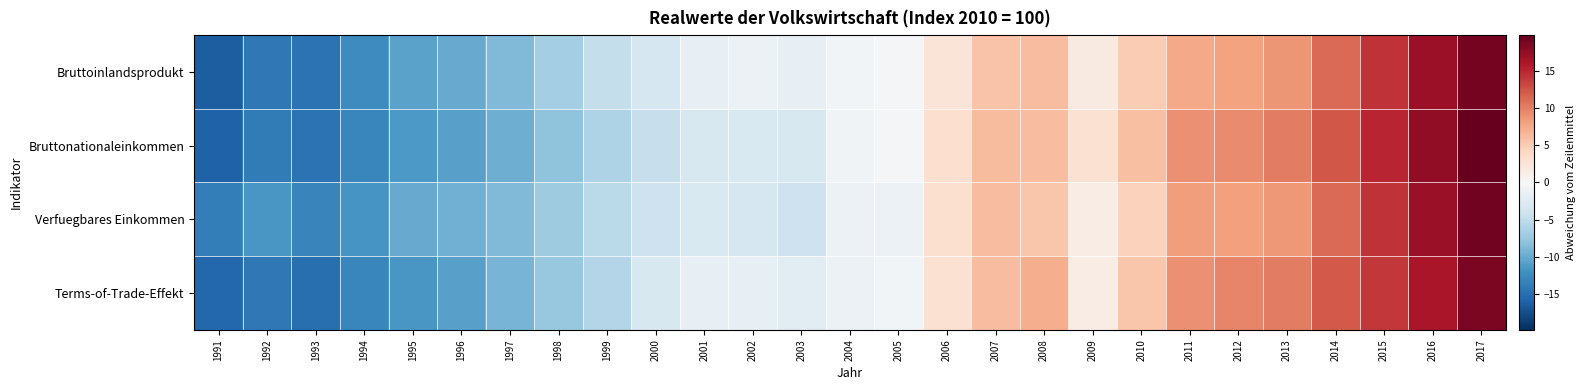

Reading left to right, what are all the values shown in this chart?

Bruttoinlandsprodukt: 1991=-16.3	1992=-14.1	1993=-14.5	1994=-12.4	1995=-10.6	1996=-10.0	1997=-8.8	1998=-6.7	1999=-4.7	2000=-3.2	2001=-1.7	2002=-1.2	2003=-1.6	2004=-0.5	2005=-0.4	2006=2.5	2007=5.7	2008=6.1	2009=1.8	2010=4.9	2011=7.5	2012=8.0	2013=8.8	2014=11.2	2015=14.2	2016=16.9	2017=18.9
Bruttonationaleinkommen: 1991=-15.9	1992=-13.9	1993=-14.5	1994=-12.9	1995=-11.4	1996=-10.7	1997=-9.7	1998=-7.9	1999=-6.2	2000=-4.6	2001=-3.2	2002=-3.0	2003=-3.2	2004=-0.6	2005=-0.3	2006=3.4	2007=6.3	2008=6.2	2009=3.1	2010=6.0	2011=9.1	2012=9.3	2013=10.1	2014=12.2	2015=15.1	2016=17.5	2017=19.8
Verfuegbares Einkommen: 1991=-13.7	1992=-11.5	1993=-13.0	1994=-11.6	1995=-10.0	1996=-9.5	1997=-8.7	1998=-7.0	1999=-5.4	2000=-4.1	2001=-3.0	2002=-3.4	2003=-4.0	2004=-1.1	2005=-1.1	2006=3.1	2007=6.1	2008=5.4	2009=1.4	2010=4.6	2011=8.3	2012=8.2	2013=8.5	2014=11.2	2015=14.3	2016=17.0	2017=19.1
Terms-of-Trade-Effekt: 1991=-15.6	1992=-14.1	1993=-14.8	1994=-12.9	1995=-11.5	1996=-10.8	1997=-9.2	1998=-7.5	1999=-5.8	2000=-3.2	2001=-1.6	2002=-1.6	2003=-2.3	2004=-1.2	2005=-0.5	2006=2.9	2007=6.1	2008=7.2	2009=1.5	2010=5.4	2011=9.1	2012=9.6	2013=10.1	2014=12.1	2015=14.0	2016=16.1	2017=18.5